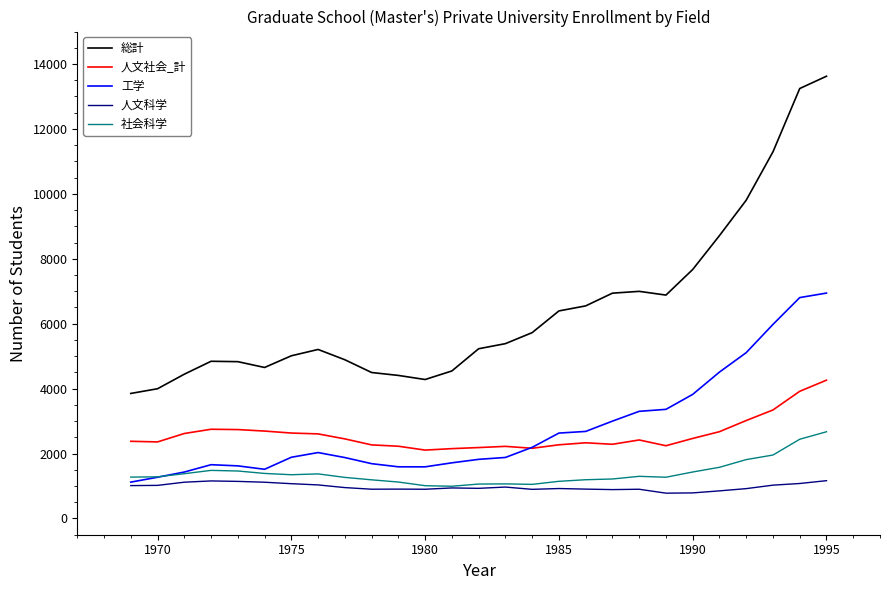

True or false: 人文科学 and 総計 cross at least once.

False